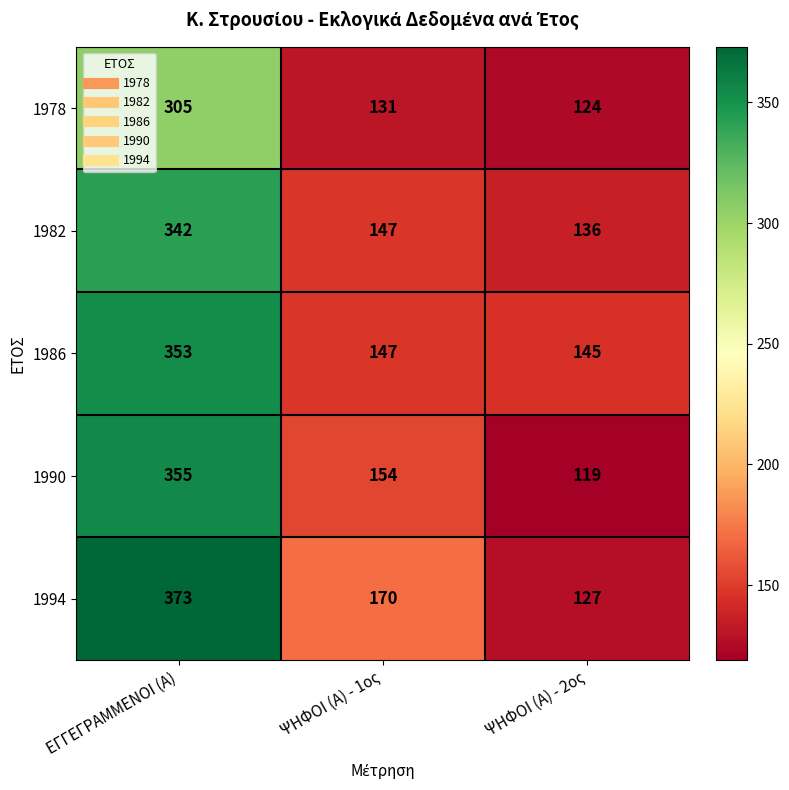

Which series has the widest spread of values?

1994